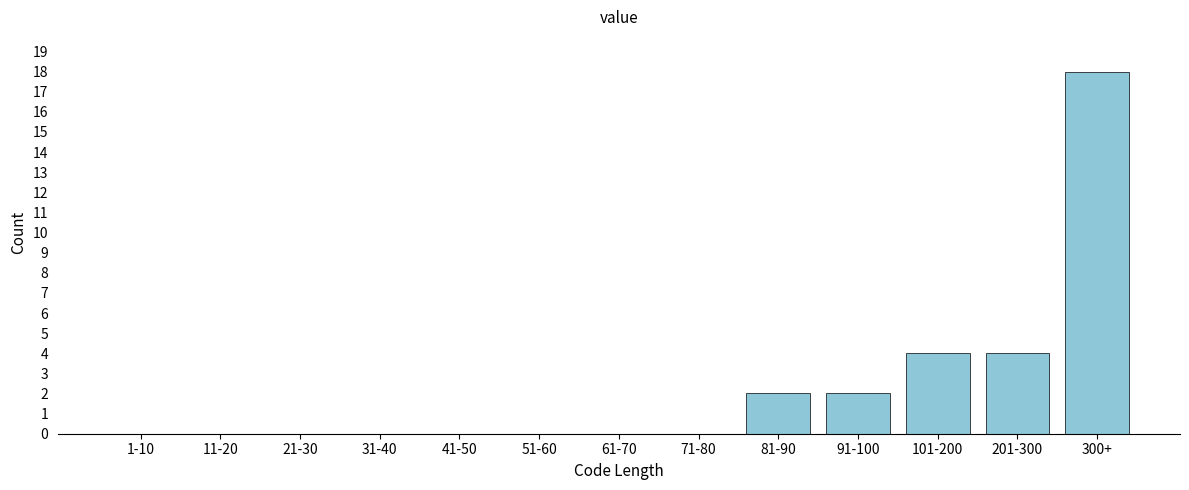

Reading left to right, transcribe all the data shown in this chart.

1-10=0	11-20=0	21-30=0	31-40=0	41-50=0	51-60=0	61-70=0	71-80=0	81-90=2	91-100=2	101-200=4	201-300=4	300+=18